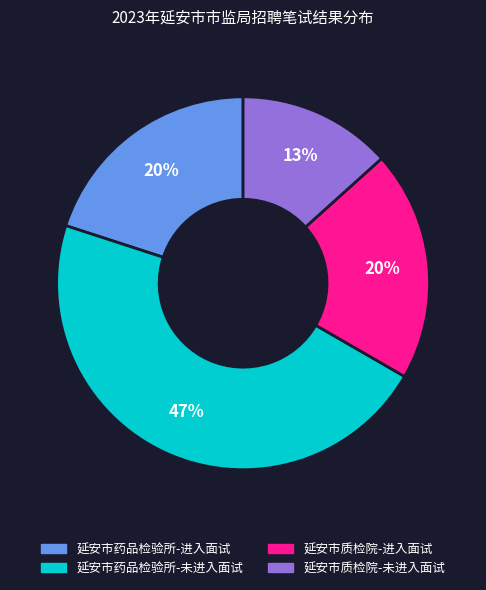

What is the ratio of the value at 延安市药品检验所-进入面试 to the value at 延安市药品检验所-未进入面试?

0.4